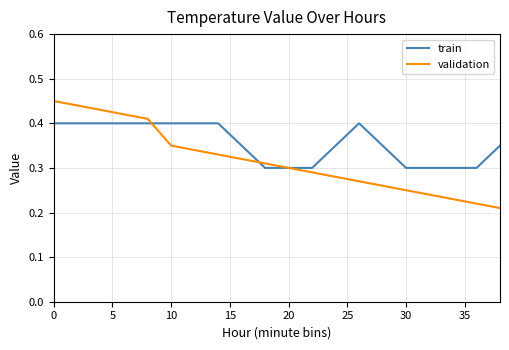

How many train values are between 0 and 1?

20